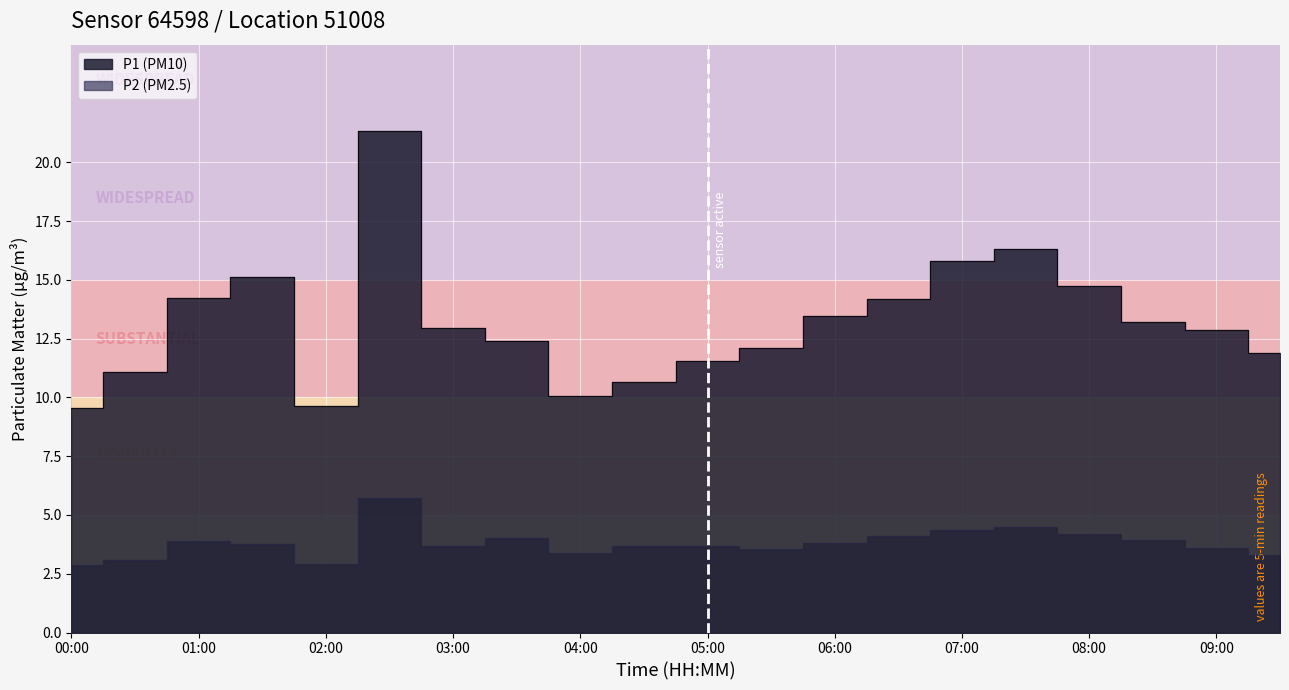

How many distinct data groups are displayed?

2